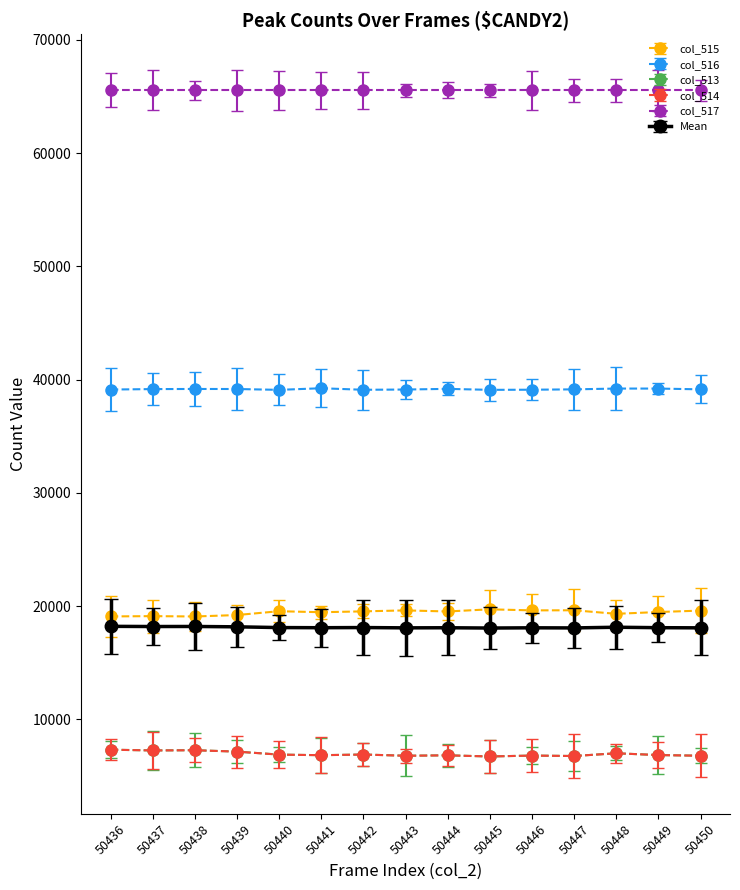

Count the number of categories in the chart.

15